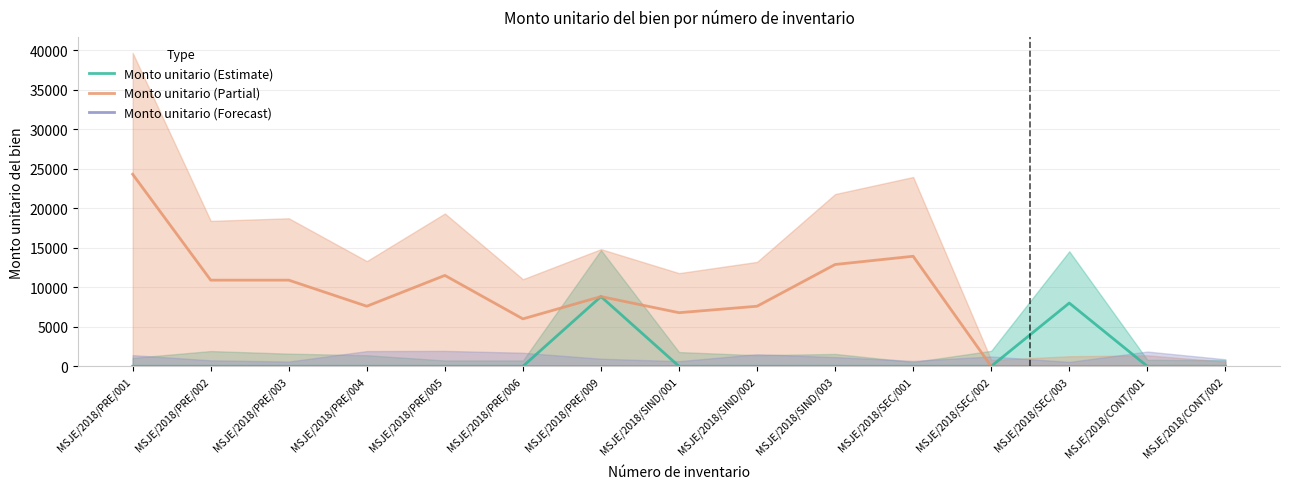

Reading left to right, extract all data points from this chart.

Monto unitario (Estimate): MSJE/2018/PRE/001=0.0	MSJE/2018/PRE/002=0.0	MSJE/2018/PRE/003=0.0	MSJE/2018/PRE/004=0.0	MSJE/2018/PRE/005=0.0	MSJE/2018/PRE/006=0.0	MSJE/2018/PRE/009=8820.0	MSJE/2018/SIND/001=0.0	MSJE/2018/SIND/002=0.0	MSJE/2018/SIND/003=0.0	MSJE/2018/SEC/001=0.0	MSJE/2018/SEC/002=0.0	MSJE/2018/SEC/003=7999.2	MSJE/2018/CONT/001=0.0	MSJE/2018/CONT/002=0.0
Monto unitario (Partial): MSJE/2018/PRE/001=24299.1	MSJE/2018/PRE/002=10899.0	MSJE/2018/PRE/003=10899.0	MSJE/2018/PRE/004=7599.2	MSJE/2018/PRE/005=11498.0	MSJE/2018/PRE/006=5998.0	MSJE/2018/PRE/009=8820.0	MSJE/2018/SIND/001=6780.0	MSJE/2018/SIND/002=7599.2	MSJE/2018/SIND/003=12879.0	MSJE/2018/SEC/001=13920.0	MSJE/2018/SEC/002=0.0	MSJE/2018/SEC/003=0.0	MSJE/2018/CONT/001=0.0	MSJE/2018/CONT/002=0.0
Monto unitario (Forecast): MSJE/2018/PRE/001=0.0	MSJE/2018/PRE/002=0.0	MSJE/2018/PRE/003=0.0	MSJE/2018/PRE/004=0.0	MSJE/2018/PRE/005=0.0	MSJE/2018/PRE/006=0.0	MSJE/2018/PRE/009=0.0	MSJE/2018/SIND/001=0.0	MSJE/2018/SIND/002=0.0	MSJE/2018/SIND/003=0.0	MSJE/2018/SEC/001=0.0	MSJE/2018/SEC/002=0.0	MSJE/2018/SEC/003=0.0	MSJE/2018/CONT/001=0.0	MSJE/2018/CONT/002=0.0